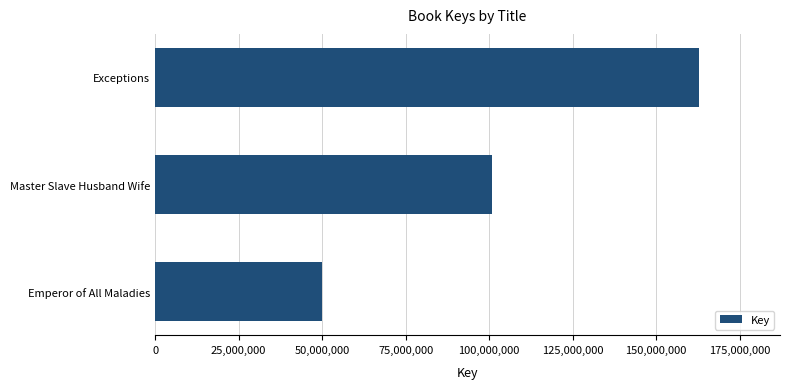

The value at Master Slave Husband Wife is 67519033. True or false?

False